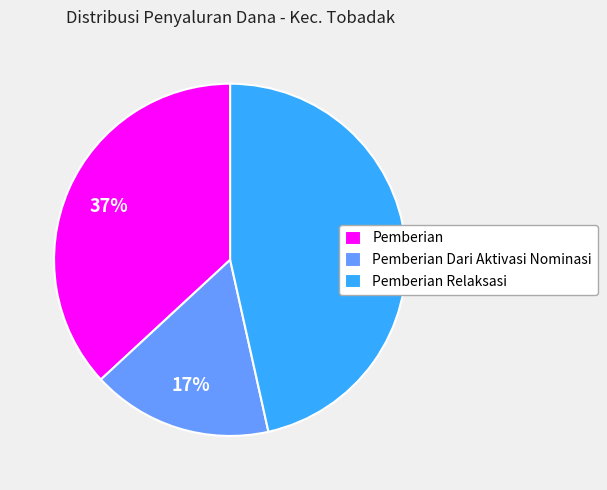

What is the ratio of the value at Pemberian to the value at Pemberian Dari Aktivasi Nominasi?

2.2